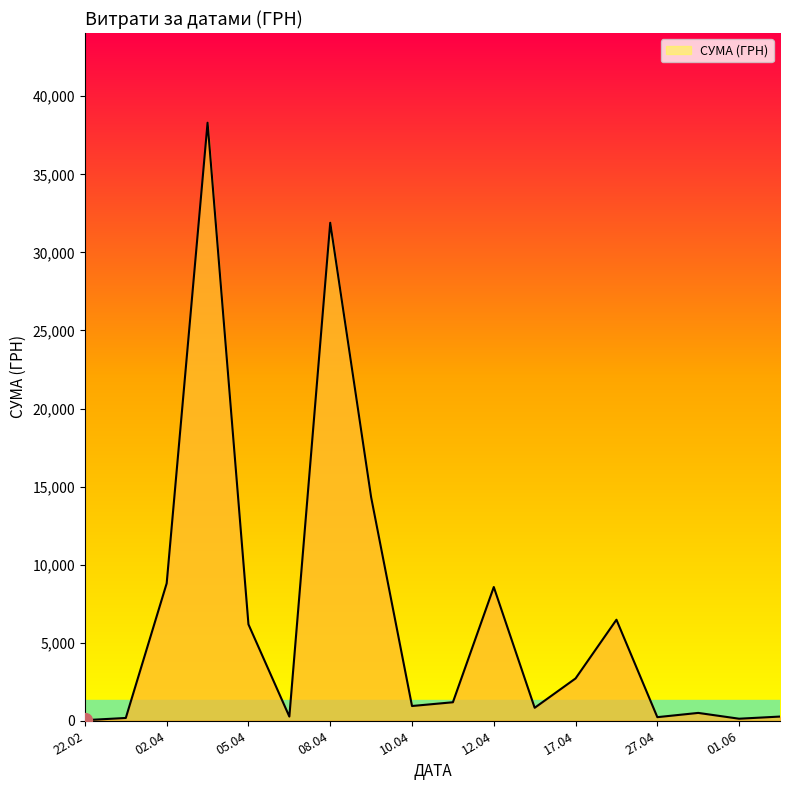

What is the difference between the maximum and minimum values?

38264.5